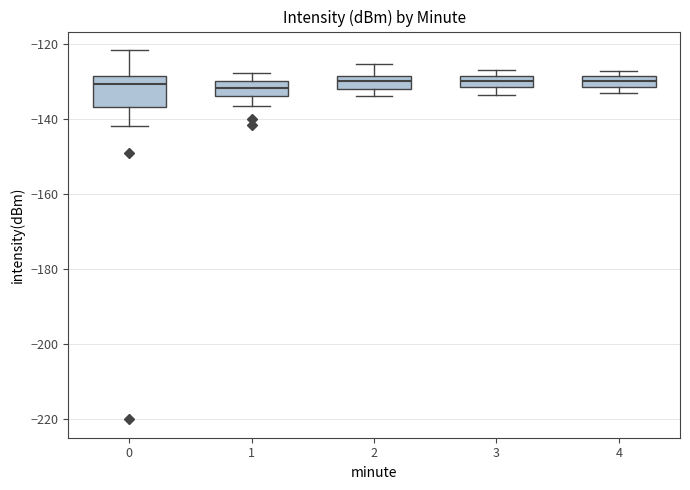

Comparing the boxes themselves (not the whiskers), which one is the tallest?

0